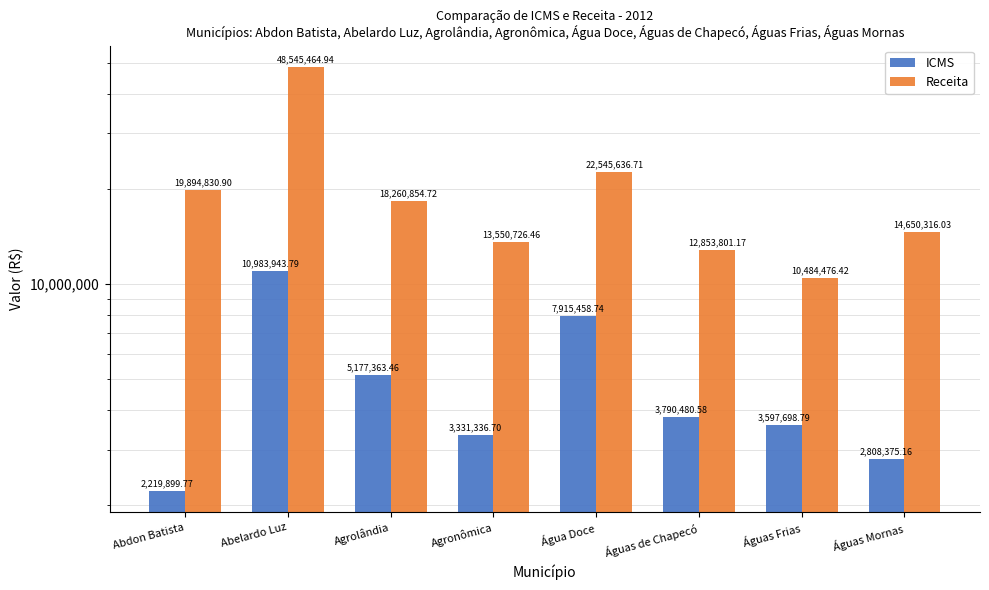

List the series in order of their peak value, lowest first.

ICMS, Receita